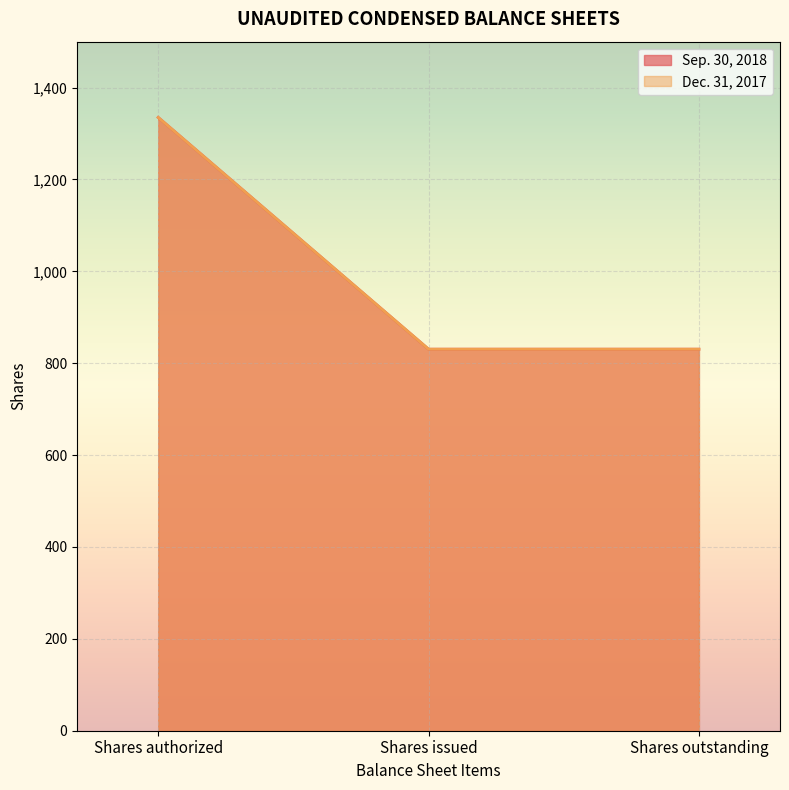

What is the sum of all Sep. 30, 2018 values?

2996.1